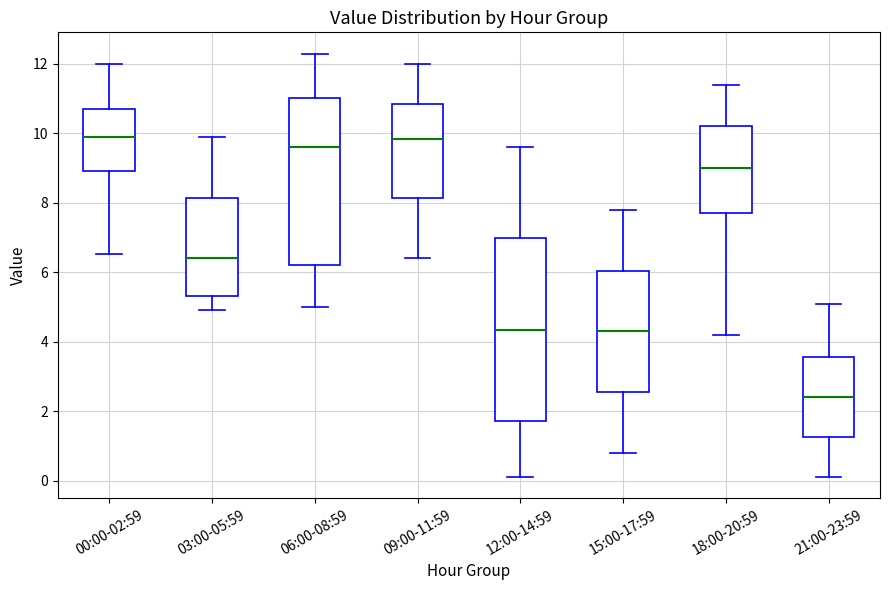

Where does the upper whisker of the box for 21:00-23:59 end on the y-axis? The values are not printed on the chart, so give them approximately, as read against the axis.

5.2